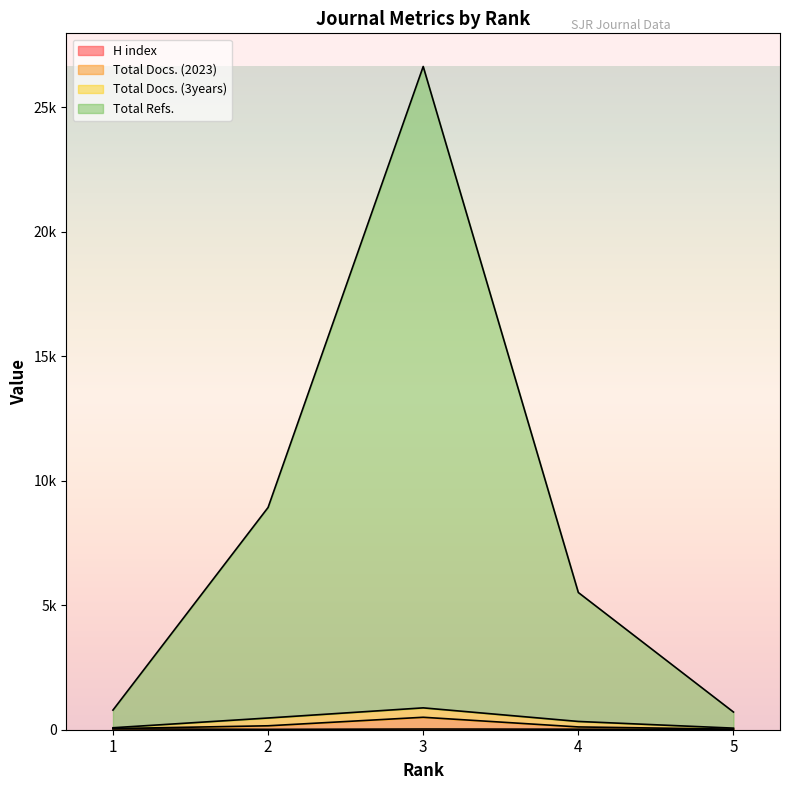

Which category has the lowest value in the H index series?

5